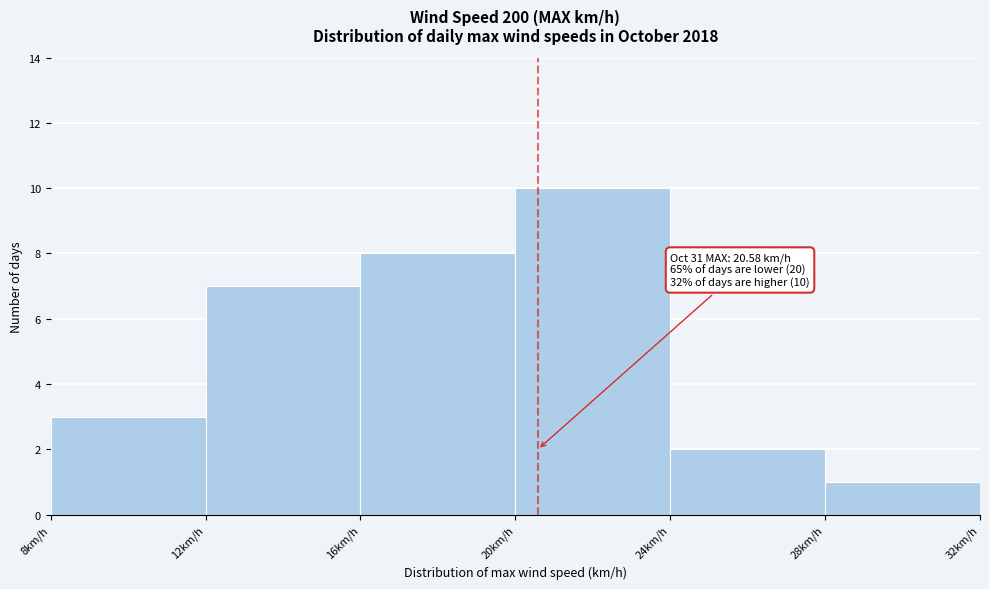

Which range on the x-axis has the tallest bar?

20 to 24